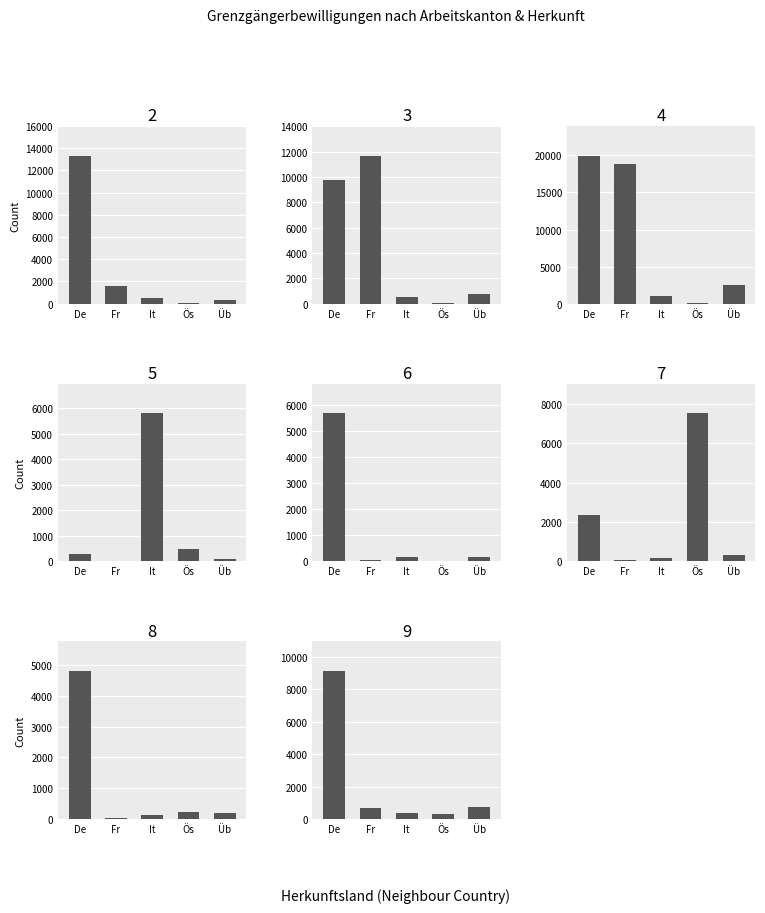

At how many categories does at least one series exceed 12901?

2